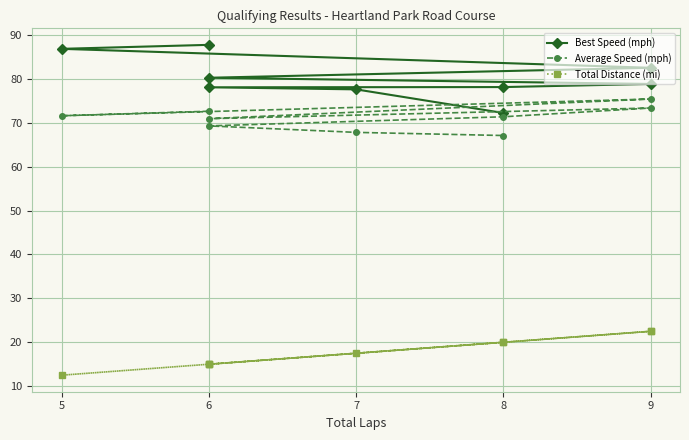

Reading right to left, extract all data points from this chart.

Best Speed (mph): 72.2	77.6	78.1	78.1	78.8	80.3	82.5	86.8	87.7
Average Speed (mph): 67.1	67.8	69.3	71.4	73.4	70.9	75.4	71.6	72.6
Total Distance (mi): 20.0	17.5	15.0	20.0	22.5	15.0	22.5	12.5	15.0